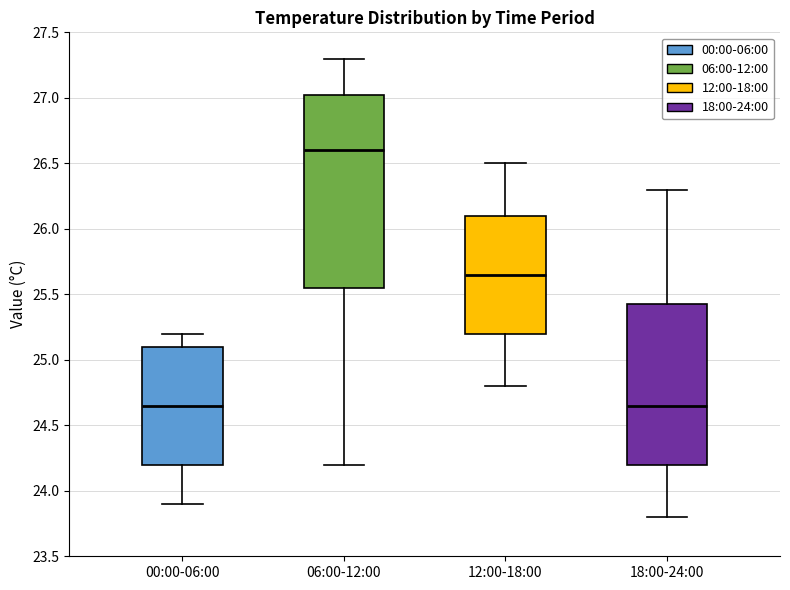

Where is the upper edge of the box for 18:00-24:00 on the y-axis? The values are not printed on the chart, so give them approximately, as read against the axis.

25.45